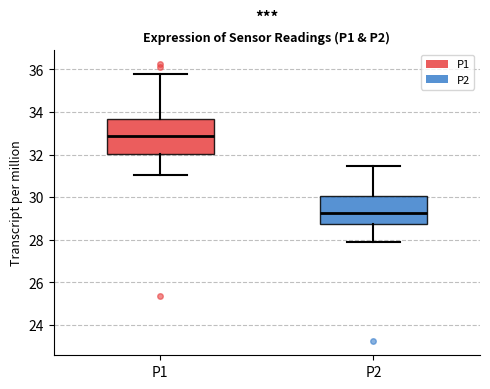

Which box has the lowest median line?

P2